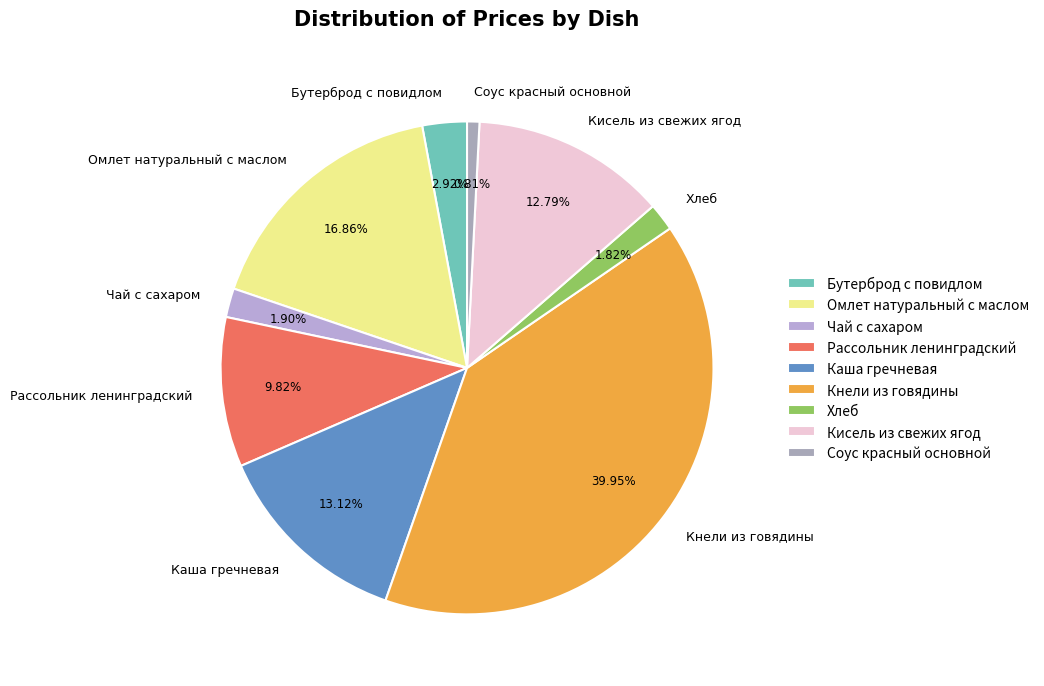

What is the largest slice in the pie chart?

Кнели из говядины